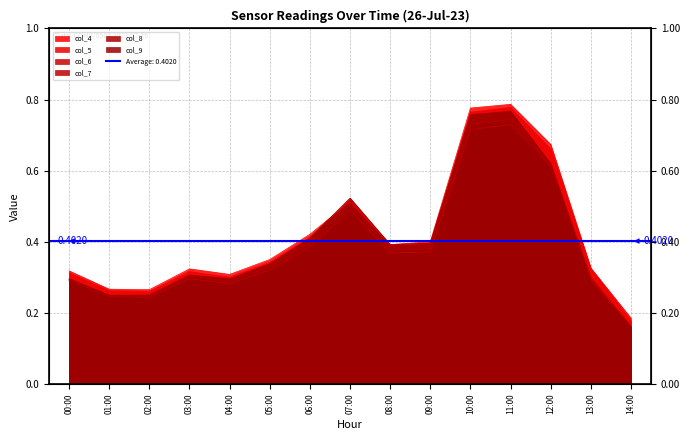

After their last crossing, which series has the higher values: col_8 or col_6?

col_6